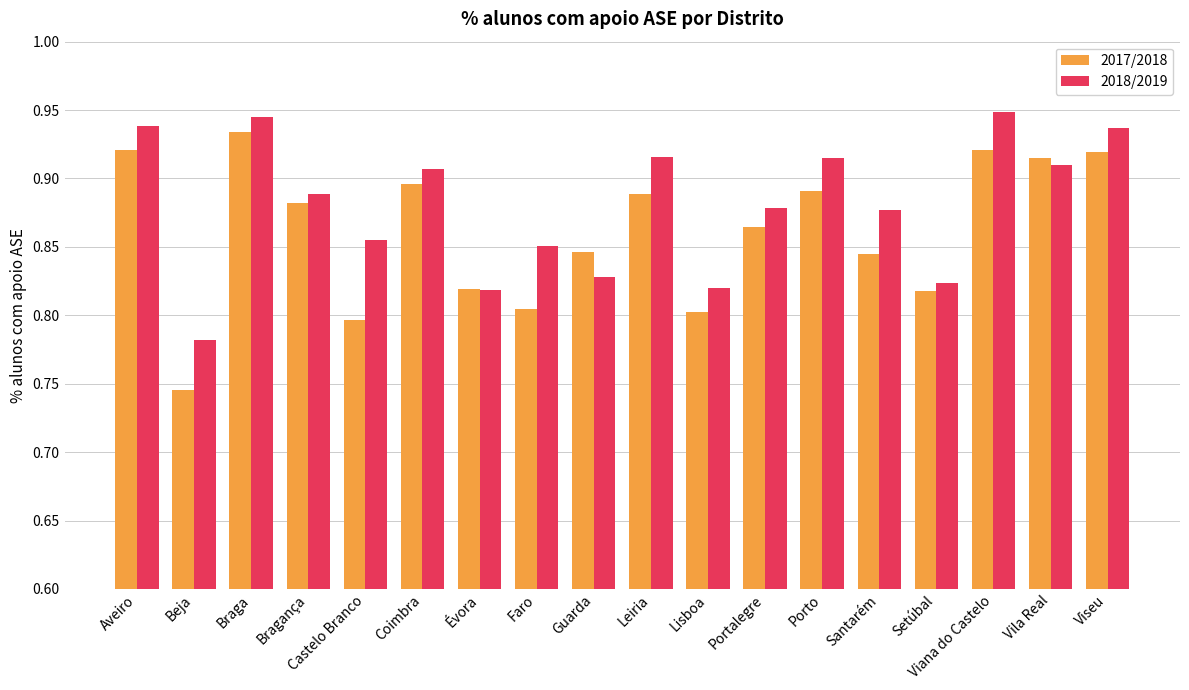

Which series has the largest total across all categories?

2018/2019